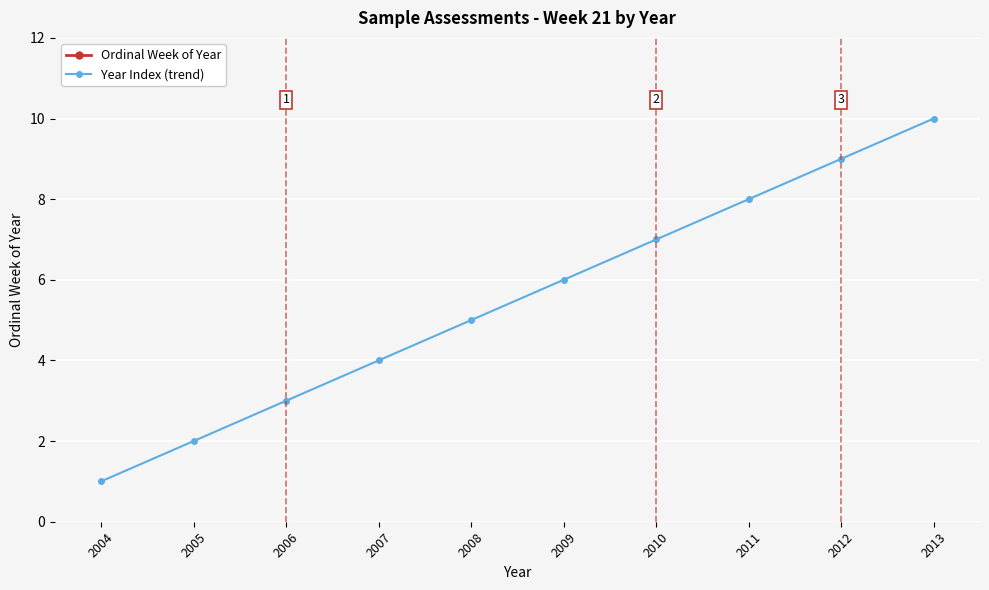

What is the difference between the second highest and second lowest values in the Year Index (trend) series?

7